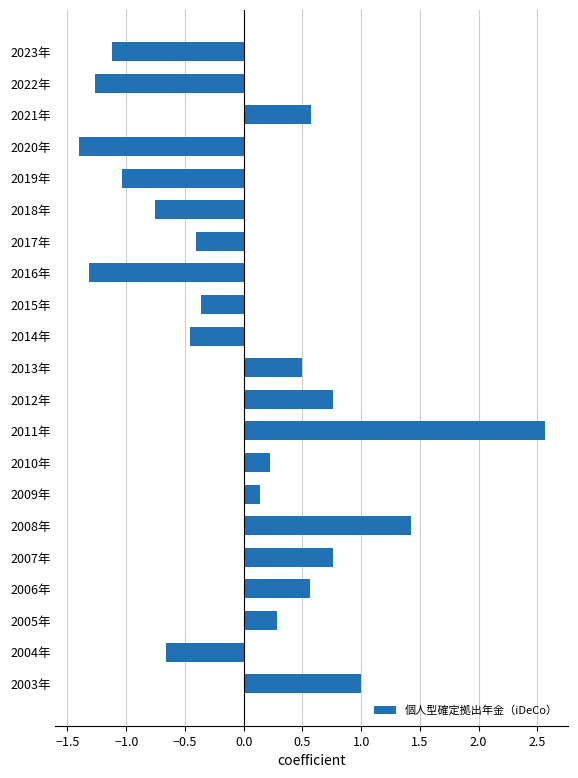

Which has a higher value, 2015年 or 2010年?

2010年